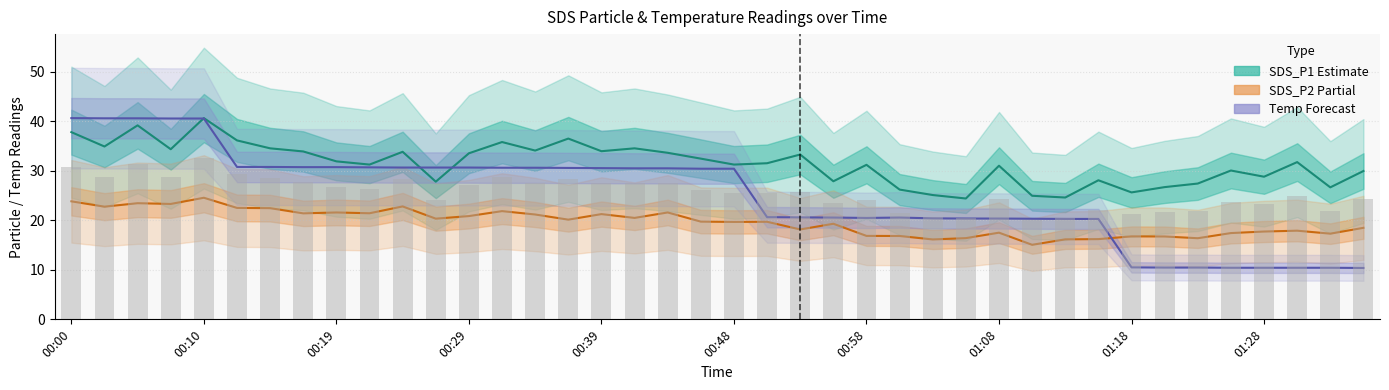

Where does the SDS_P1 (Estimate) series first go above 31?

00:00